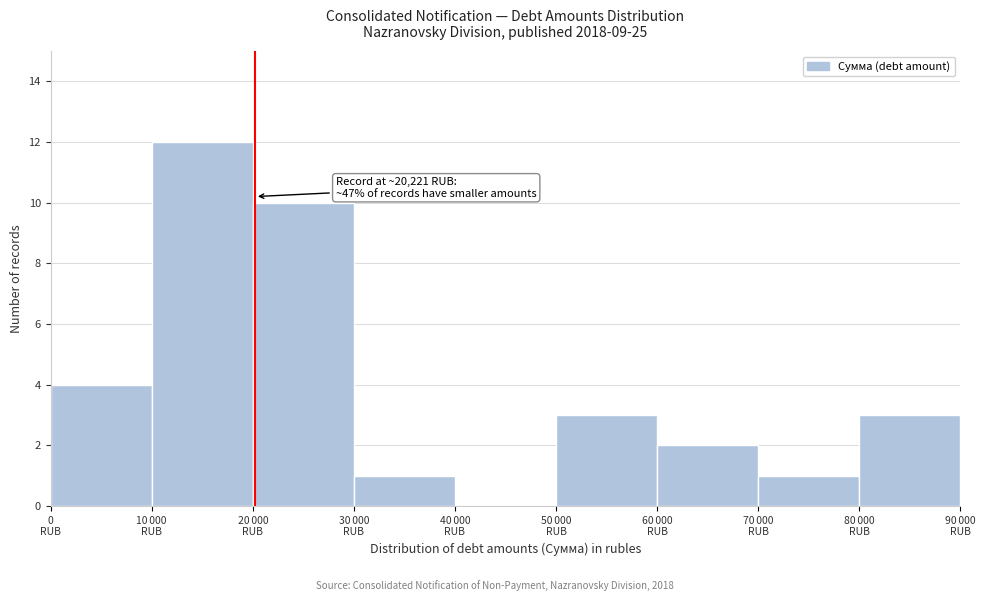

What is the sum of all values?

36